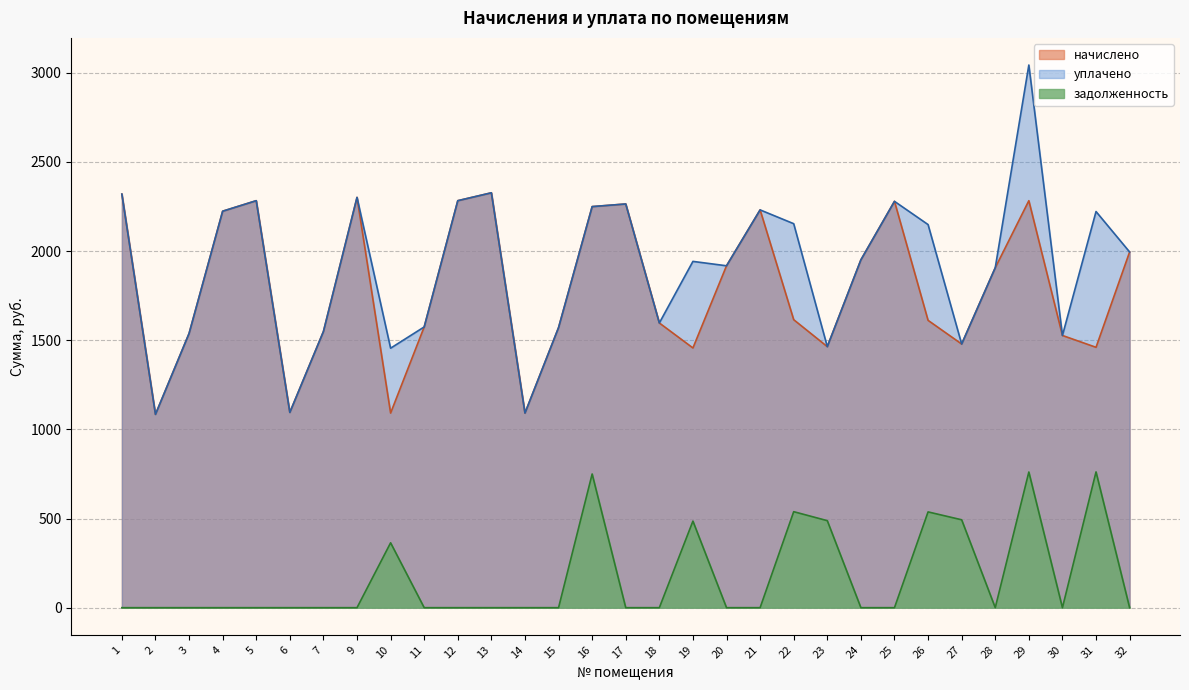

Which series has the widest spread of values?

уплачено